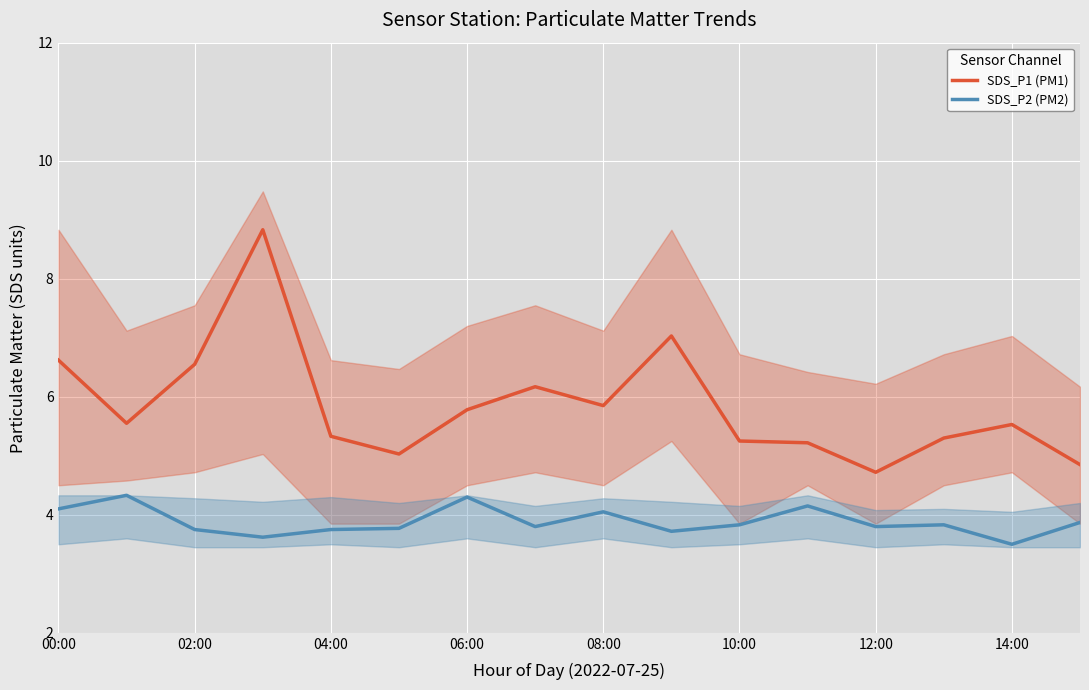

What is the value of the SDS_P1 (PM1) point at the 6th from the left?

5.0